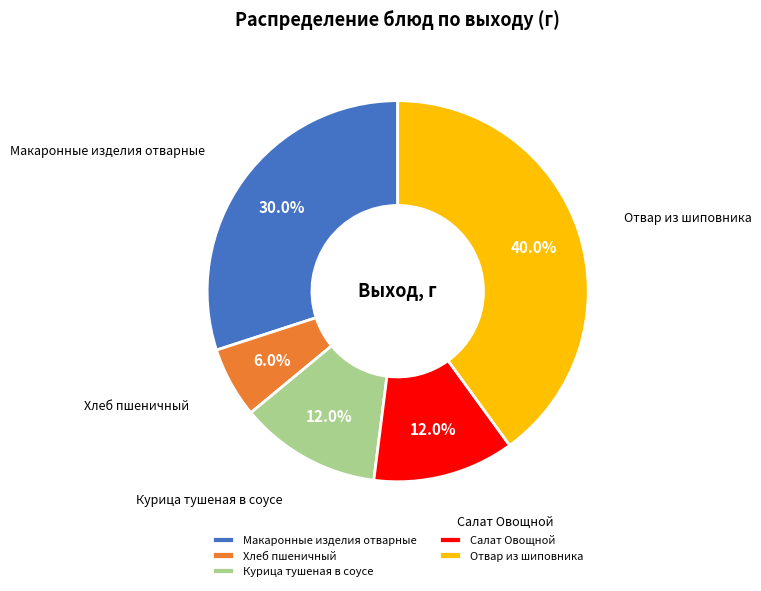

Which category has the smallest portion of the pie?

Хлеб пшеничный